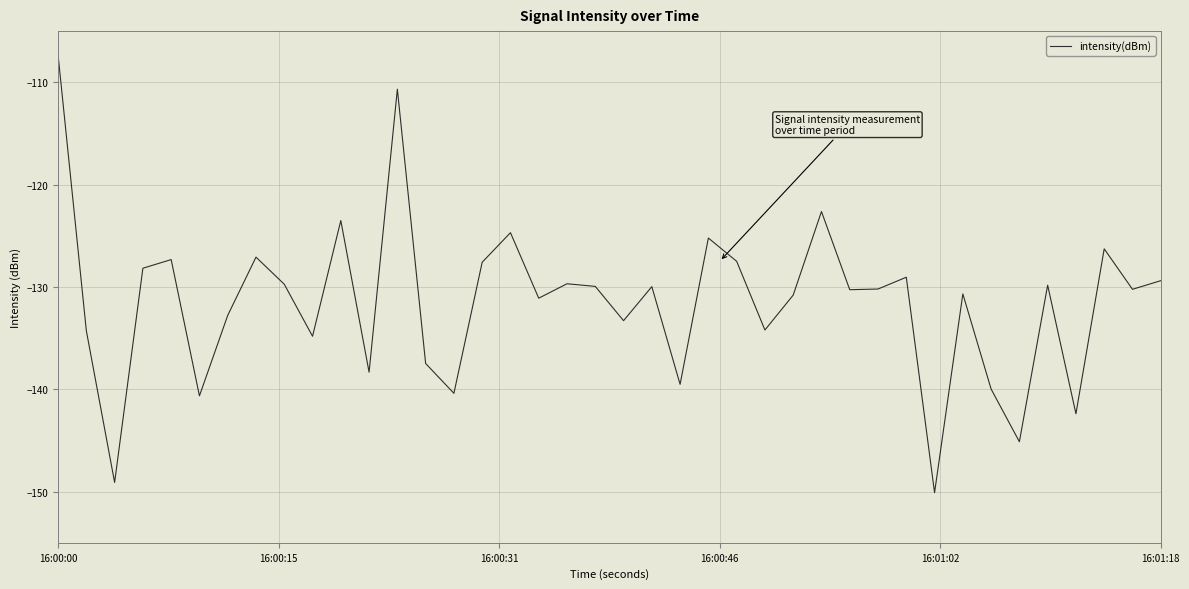

What is the smallest value displayed?

-150.1